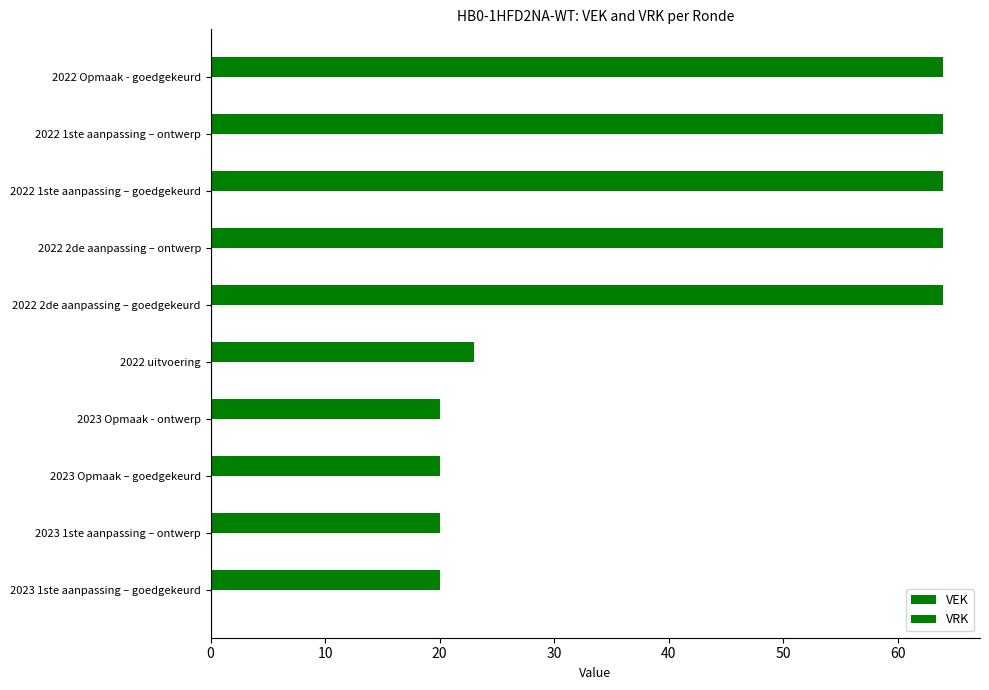

Are the bars horizontal?

Yes